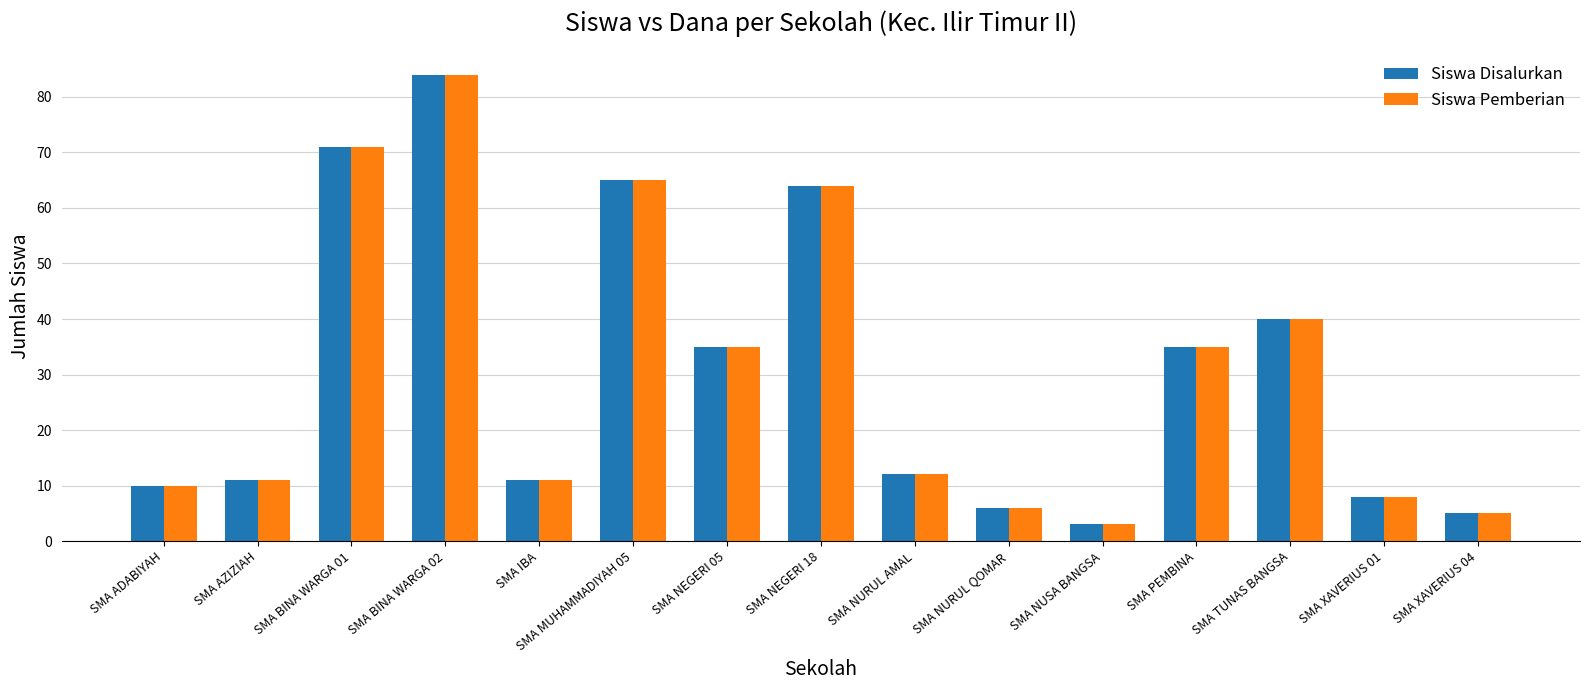

What is the sum of the Siswa Pemberian values at SMA BINA WARGA 01 and SMA XAVERIUS 01?

79